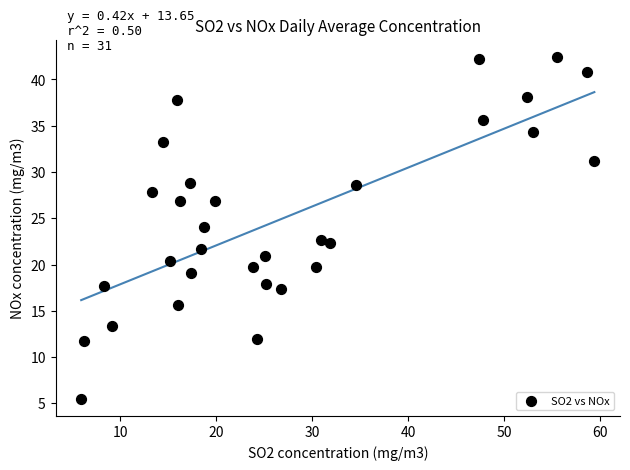

What is the range of X values (max minus min)?

53.4